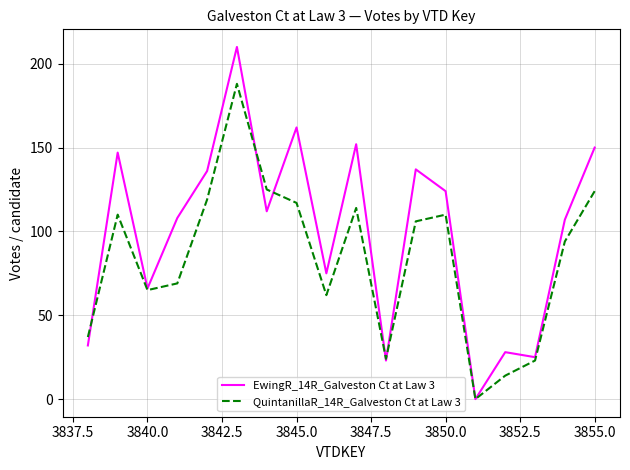

List the series in order of their overall mean, lowest first.

QuintanillaR_14R_Galveston Ct at Law 3, EwingR_14R_Galveston Ct at Law 3